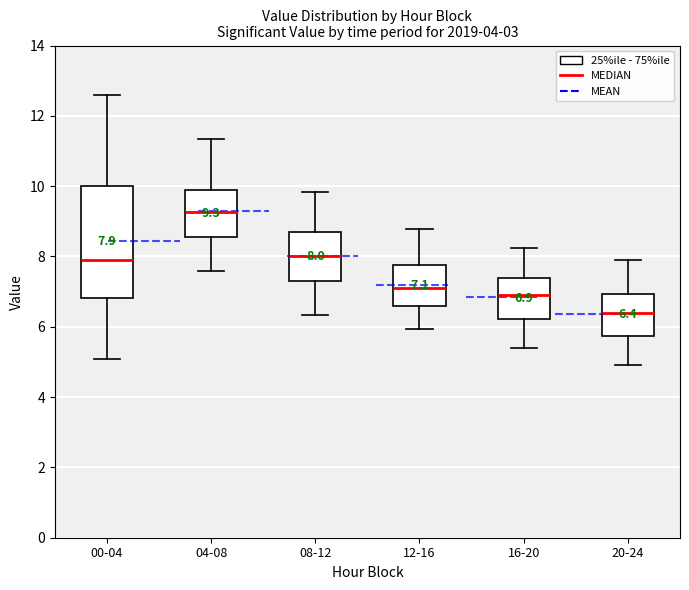

Which box's median line is the lowest?

20-24